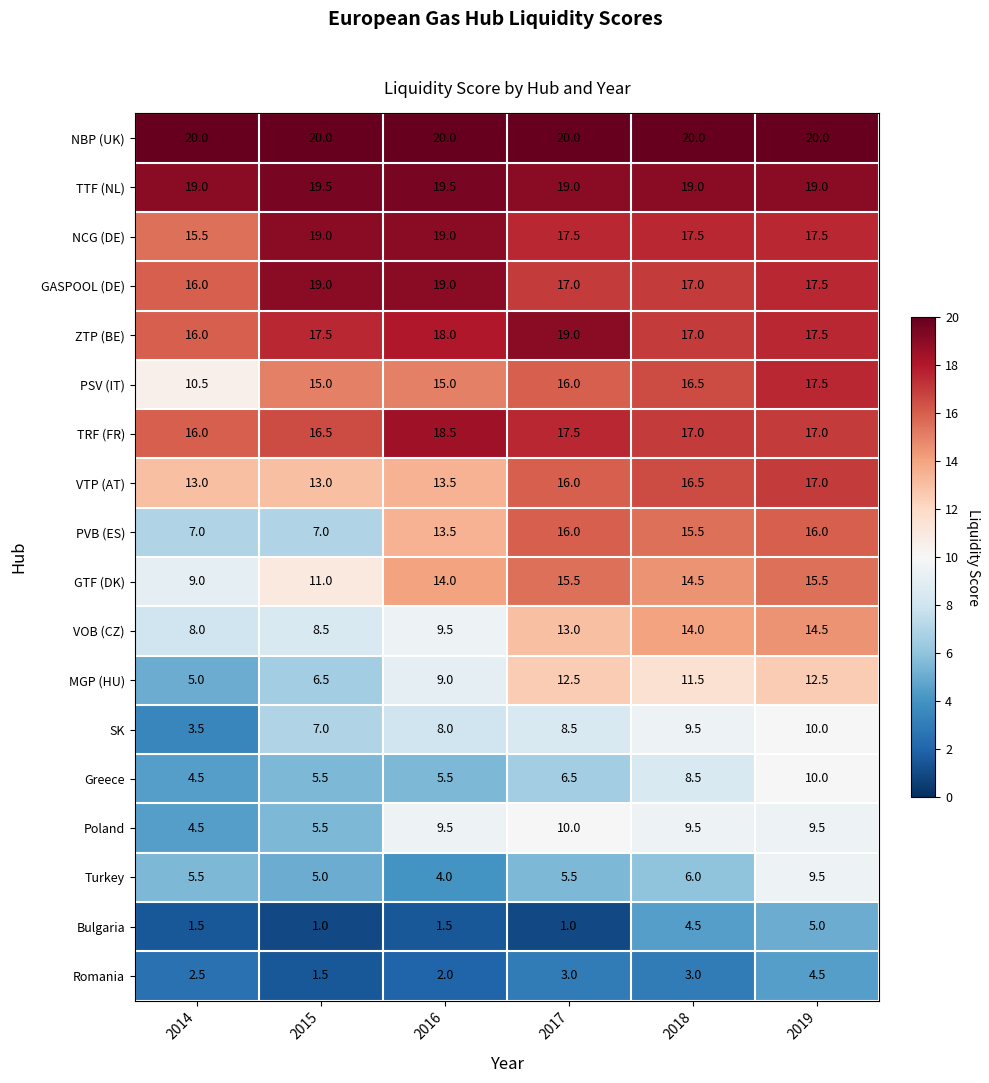

Between 2014 and 2015, which series saw the biggest shift?

PSV (IT)